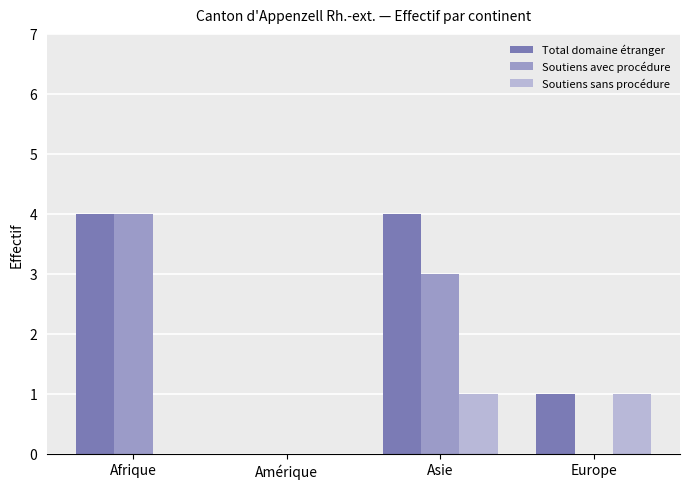

Reading left to right, list all the values displayed in this chart.

Total domaine étranger: 4	0	4	1
Soutiens avec procédure: 4	0	3	0
Soutiens sans procédure: 0	0	1	1